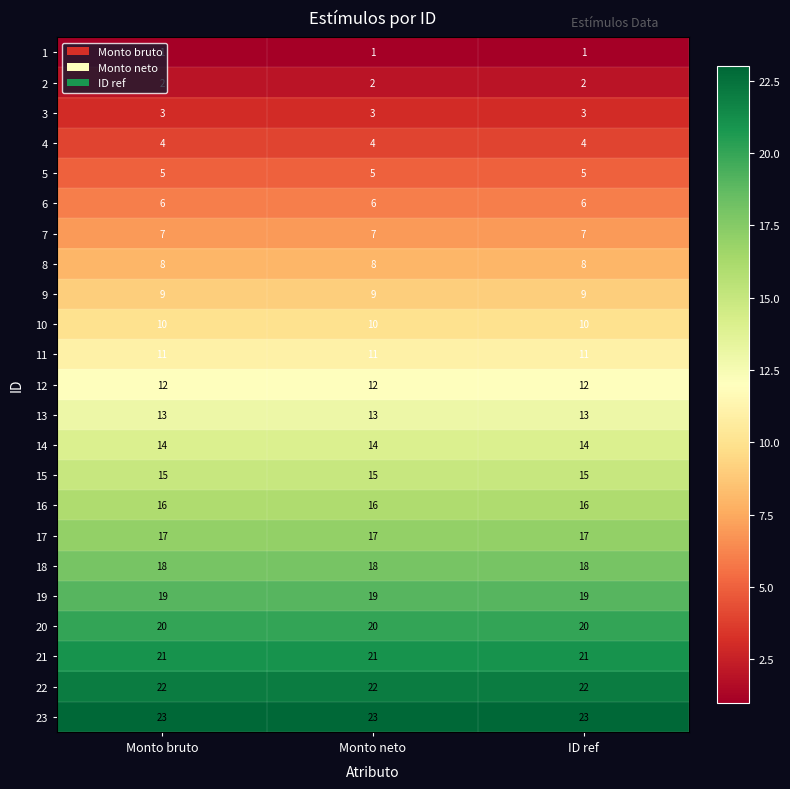

What is the total value across all series at Monto bruto?

276